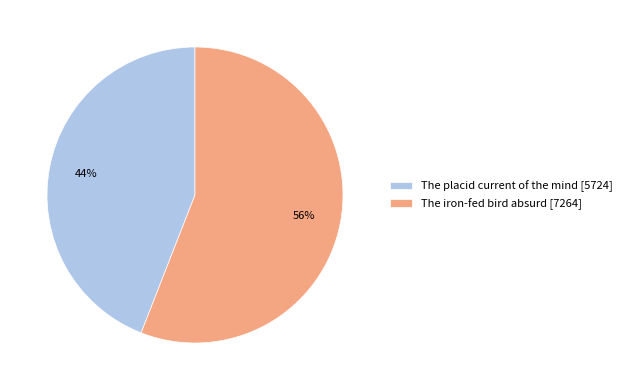

Rank the categories by value from highest to lowest.

The iron-fed bird absurd, The placid current of the mind